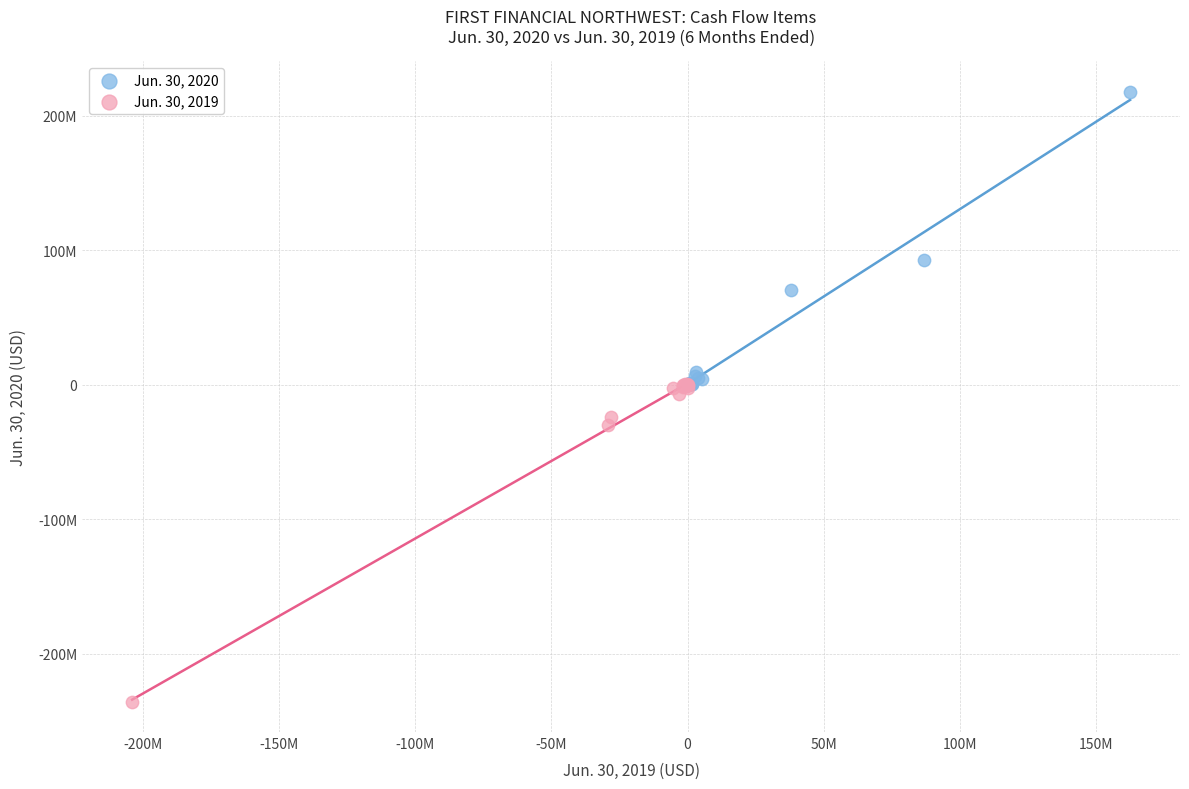

Which series contains the lowest Y value?

Jun. 30, 2019